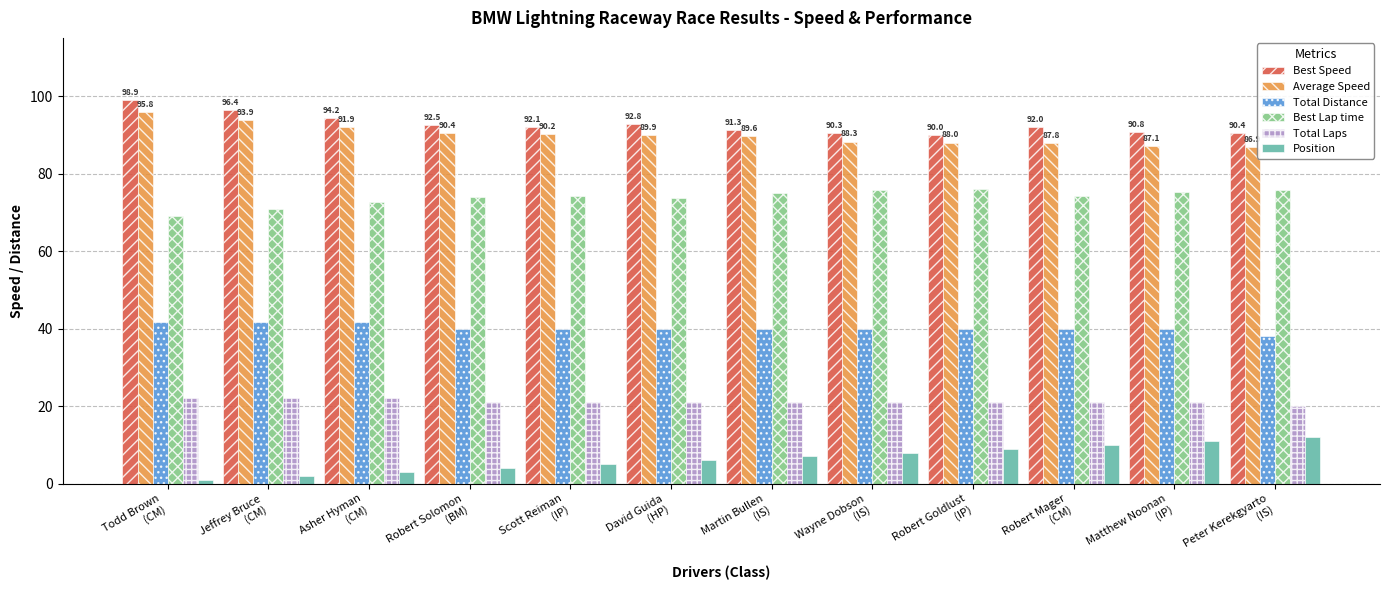

At how many categories does at least one series exceed 66?

12